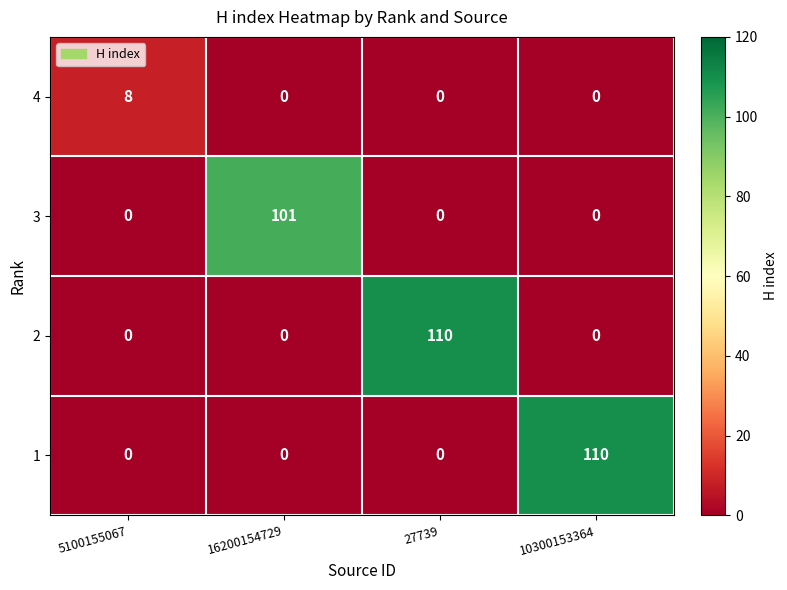

The 2 series shows -49 at 10300153364. True or false?

False